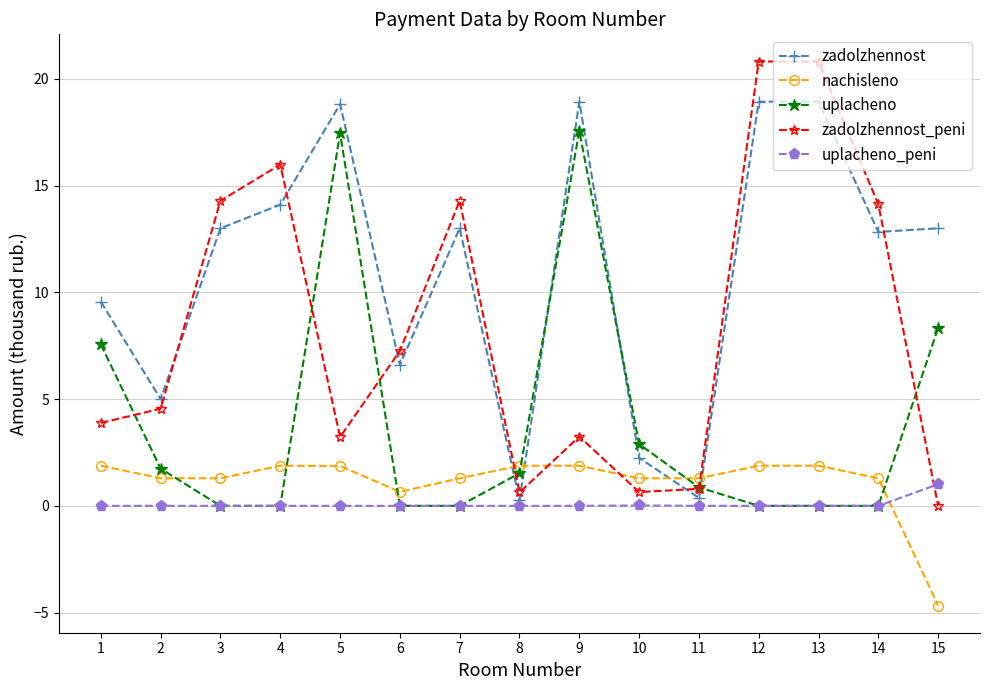

True or false: uplacheno_peni and nachisleno cross at least once.

True